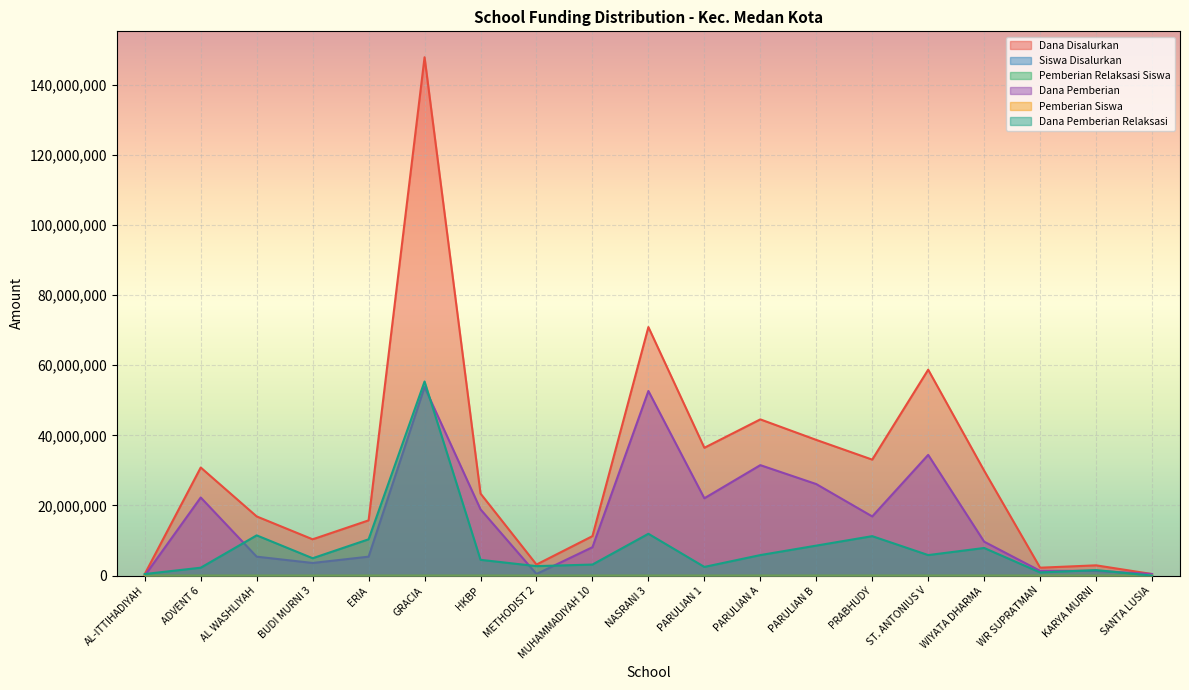

At how many categories does at least one series exceed 101975972?

1